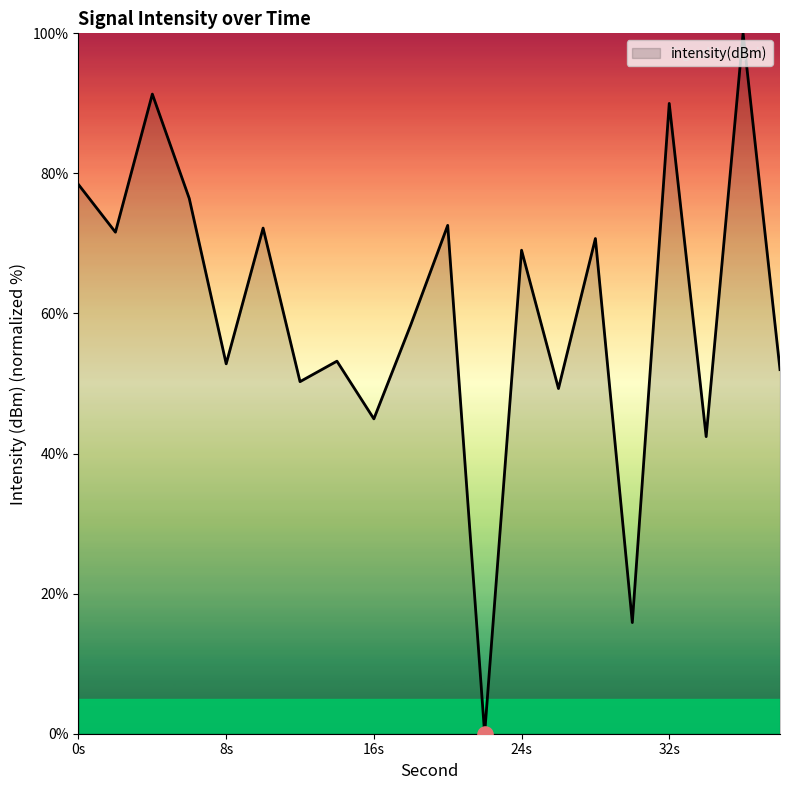

What is the difference between the maximum and minimum values?

100.0